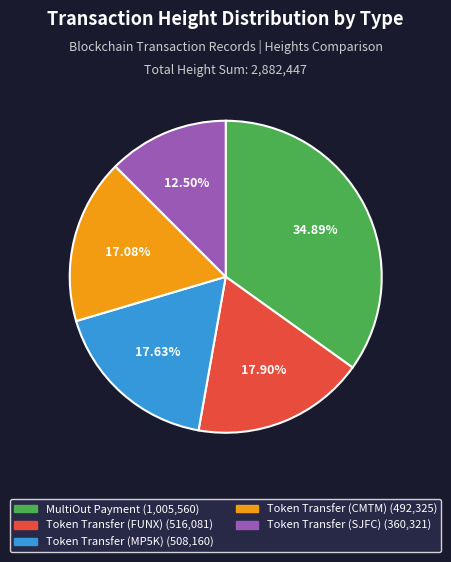

Count the number of slices in the pie.

5